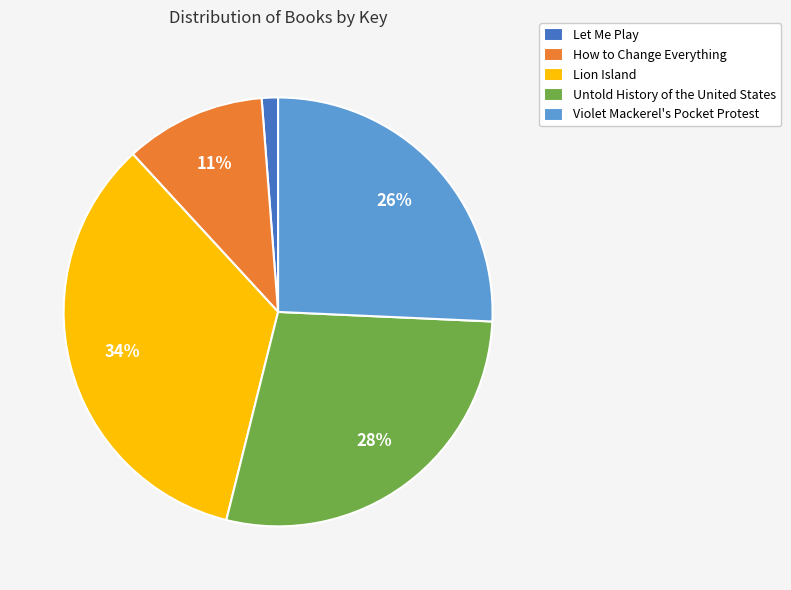

What percentage is the Lion Island slice, to the nearest percent?

34%